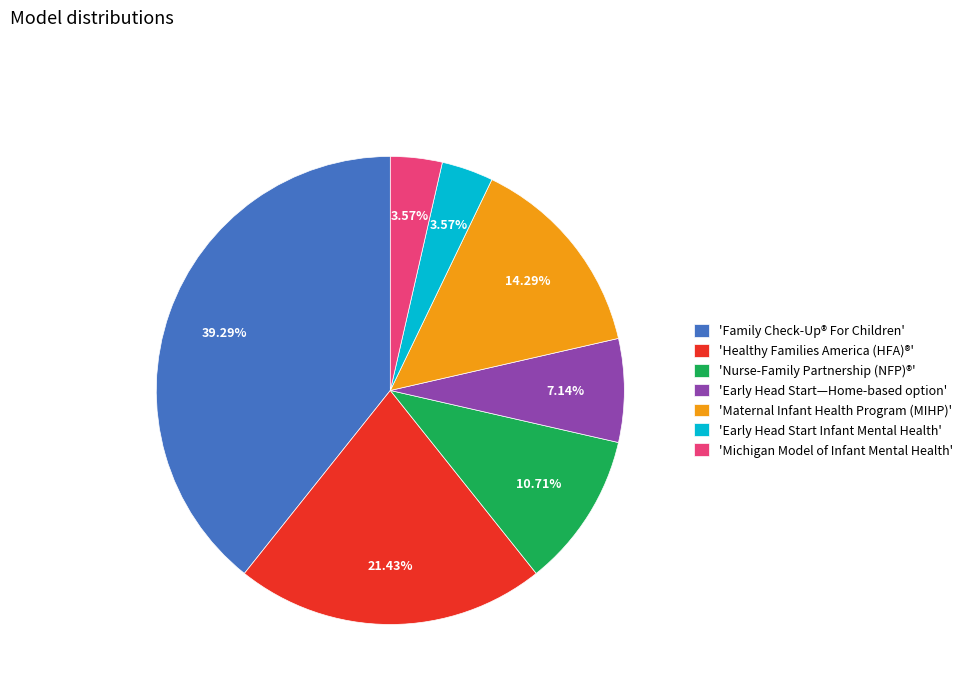

Count the number of slices in the pie.

7